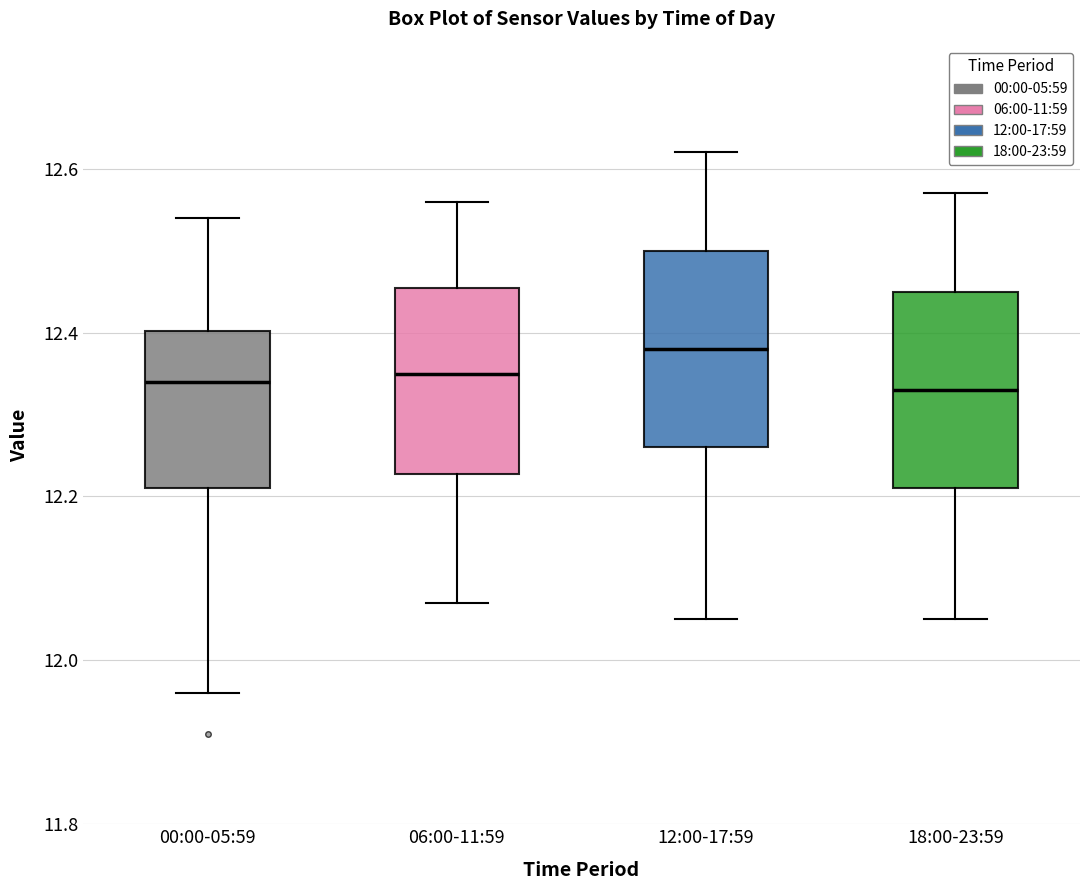

Reading left to right, read every box against the y-axis: the position of its median line, the range the box covers, and the ends of its whiskers. The values are not printed on the chart, so give them approximately, as read against the axis.

00:00-05:59: median 12.34, box 12.22 to 12.40, whiskers 11.96 to 12.54
06:00-11:59: median 12.36, box 12.22 to 12.46, whiskers 12.08 to 12.56
12:00-17:59: median 12.38, box 12.26 to 12.50, whiskers 12.06 to 12.62
18:00-23:59: median 12.34, box 12.22 to 12.46, whiskers 12.06 to 12.58